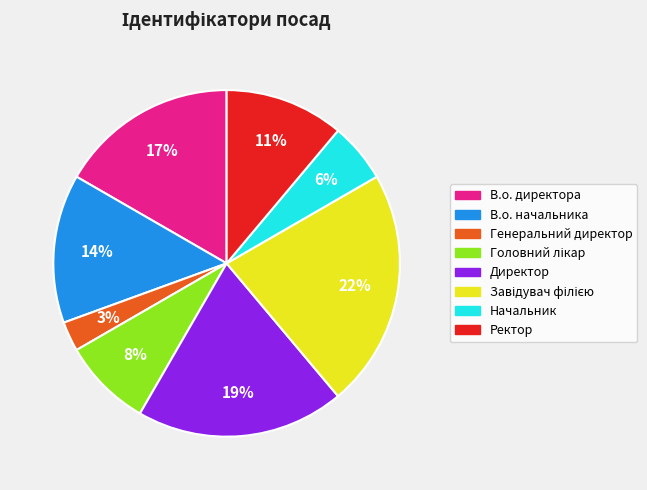

Does Начальник account for over 50% of the chart?

No